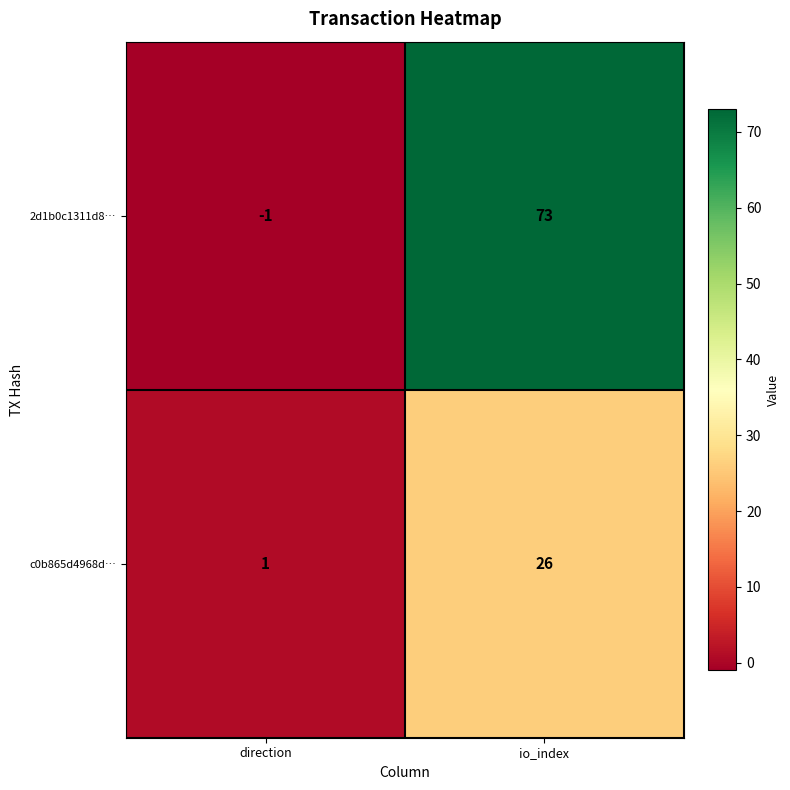

Which series has the largest total across all categories?

2d1b0c1311d8…